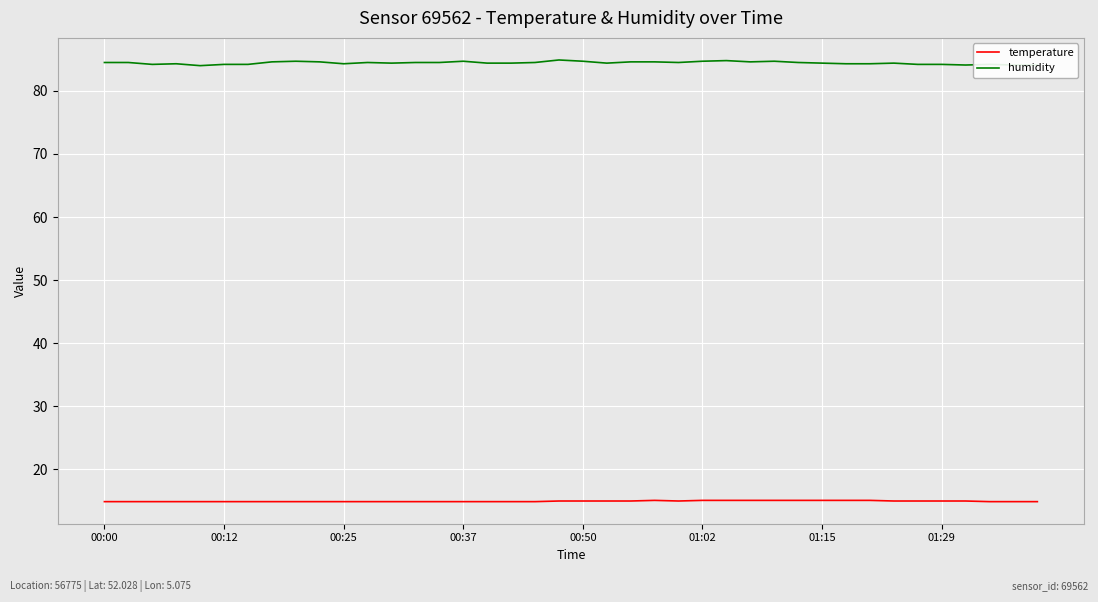

What is the average value of the humidity series?

84.4